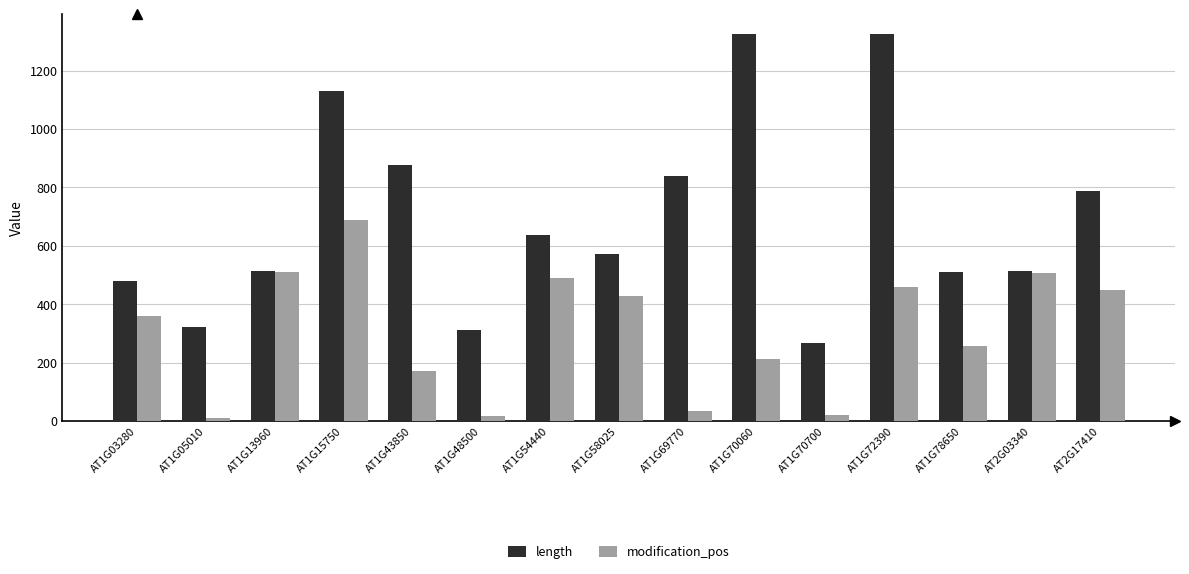

How many categories are shown in the chart?

15